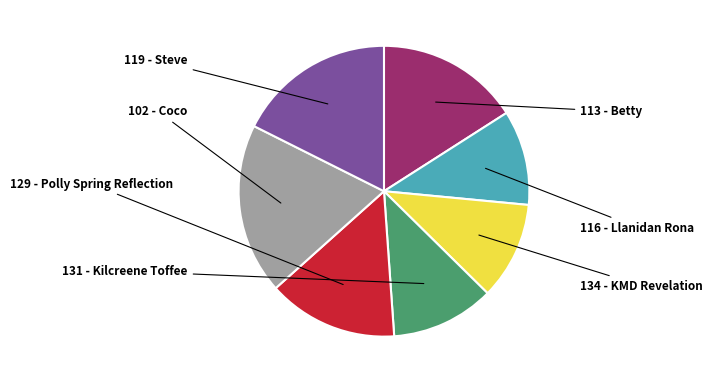

What is the largest slice in the pie chart?

102 - Coco